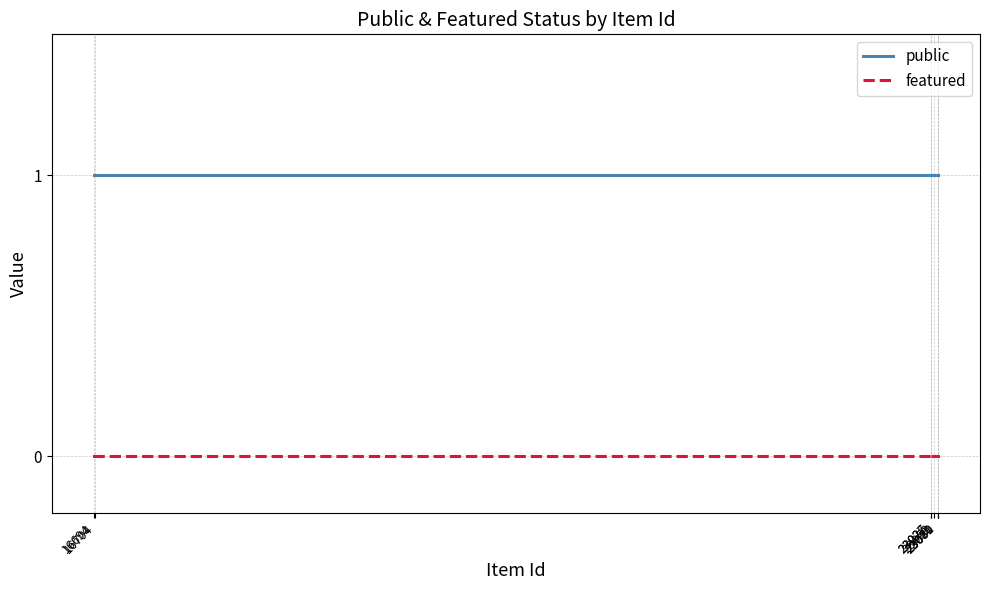

What position from the left is 23027?

7